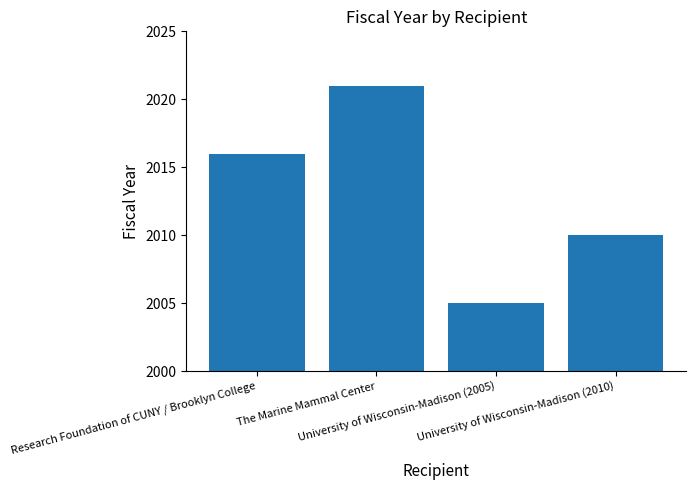

Are the bars horizontal?

No